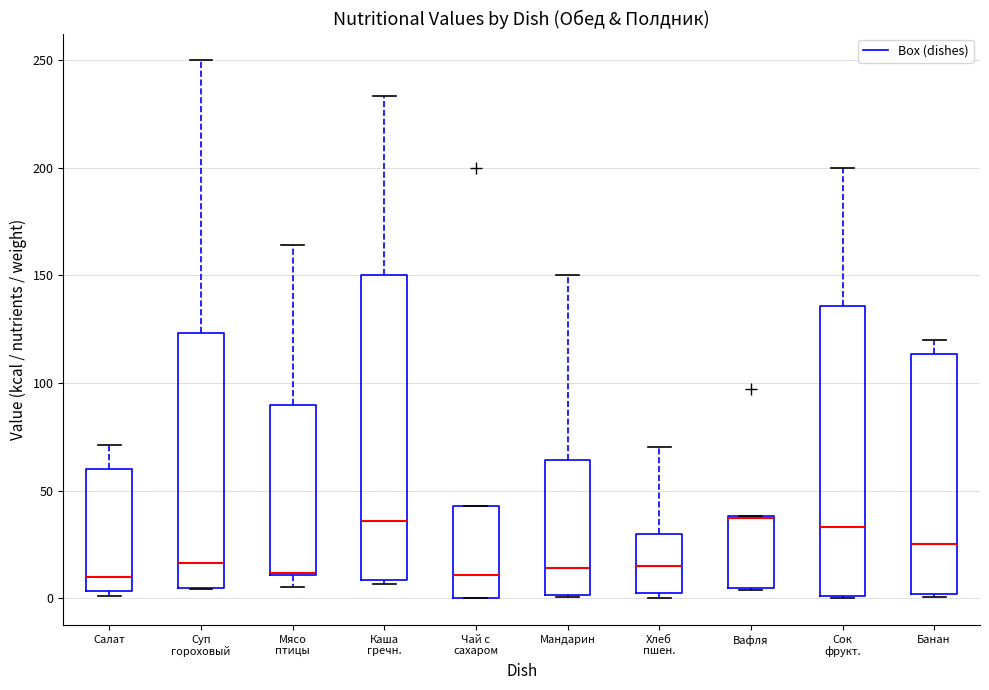

Reading left to right, transcribe this box plot: for each box, give where its median line is, the range the box spans, and where its two whiskers end, as read against the y-axis. The values are not printed on the chart, so give them approximately, as read against the axis.

Салат: median 10, box 5 to 60, whiskers 0 to 70
Суп гороховый: median 15, box 5 to 125, whiskers 5 to 250
Мясо птицы: median 10 (drawn on the box's lower edge), box 10 to 90, whiskers 5 to 165
Каша гречн.: median 35, box 10 to 150, whiskers 5 to 235
Чай с сахаром: median 10, box 0 to 45, whiskers 0 to 45
Мандарин: median 15, box 0 to 65, whiskers 0 to 150
Хлеб пшен.: median 15, box 0 to 30, whiskers 0 (just below the box's lower edge) to 70
Вафля: median 35 (drawn on the box's upper edge), box 5 to 40, whiskers 5 to 40
Сок фрукт.: median 35, box 0 to 135, whiskers 0 to 200
Банан: median 25, box 0 to 115, whiskers 0 to 120